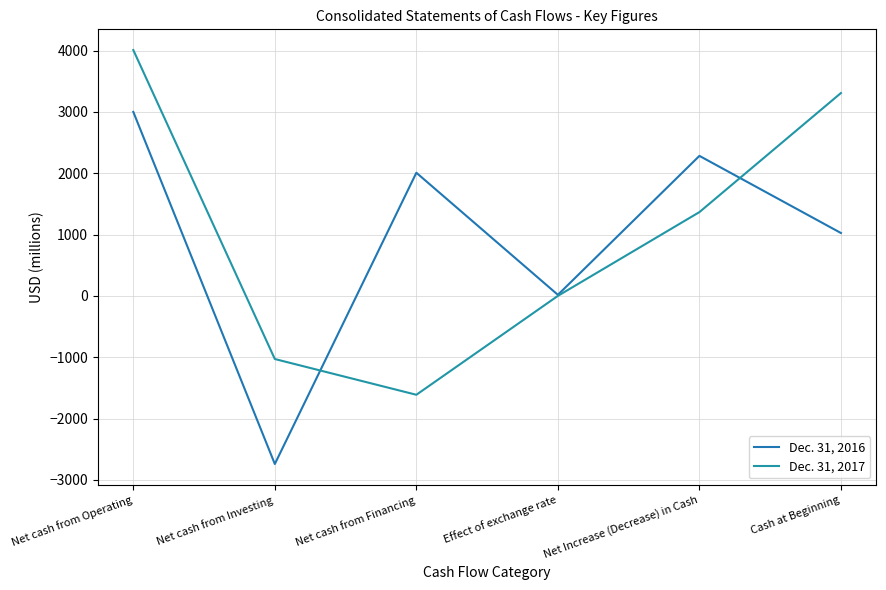

True or false: Dec. 31, 2017 and Dec. 31, 2016 intersect in this chart.

True